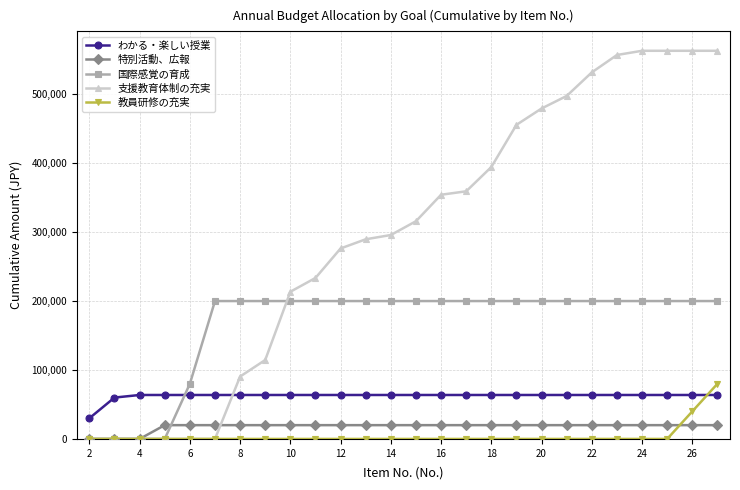

What is the maximum value shown in the chart?

563000